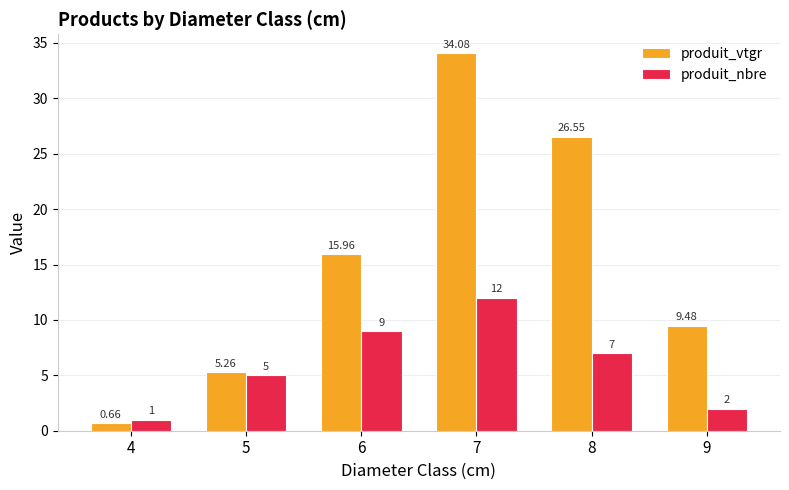

What is the value of the produit_vtgr bar at the 4th from the left?

34.1